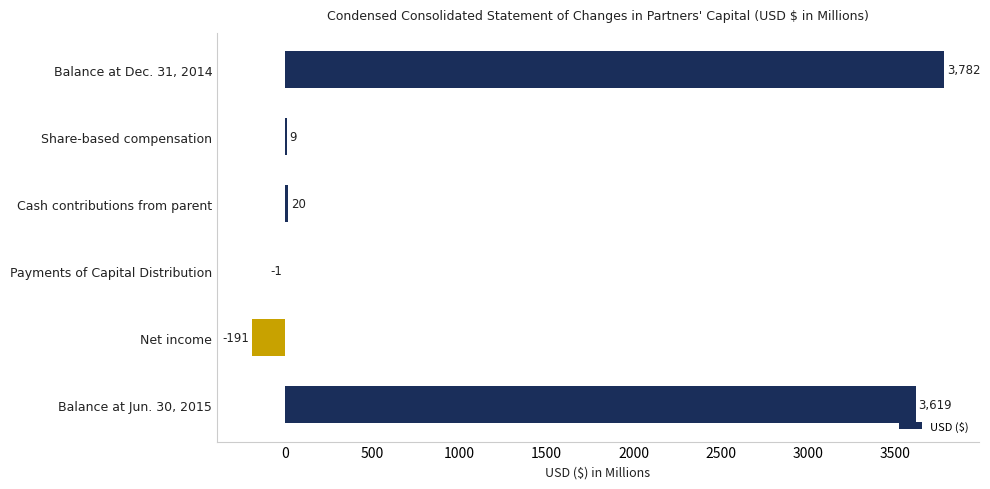

What is the sum of the values at Net income and Share-based compensation?

-182